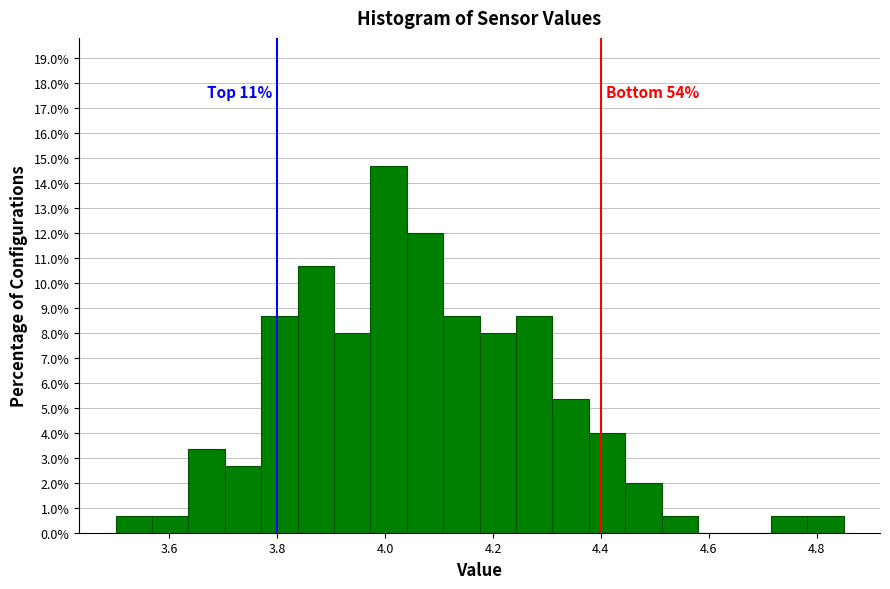

Around what value on the x-axis is the tallest bar? Give the approximate position of its centre, as read against the axis.

4.00